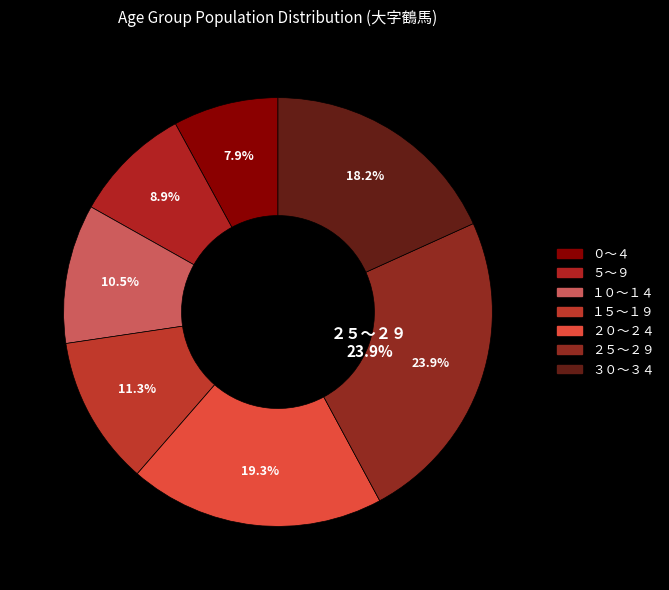

To the nearest percent, what percentage of the pie is １０～１４?

10%